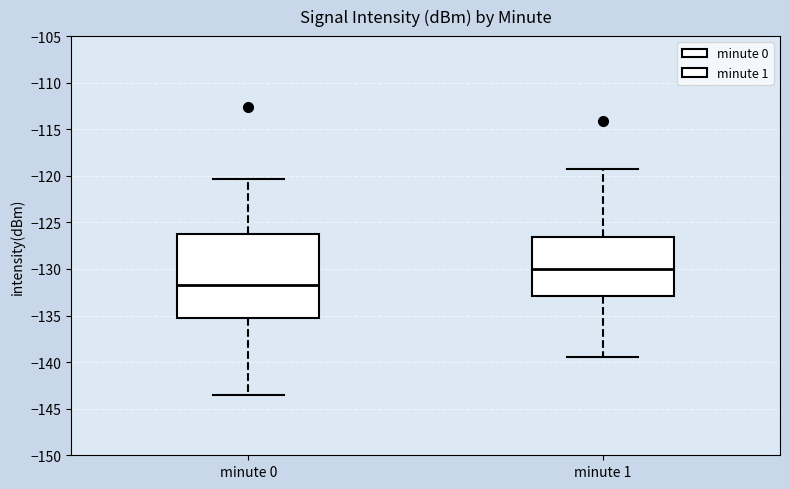

Comparing the boxes themselves (not the whiskers), which one is the tallest?

minute 0